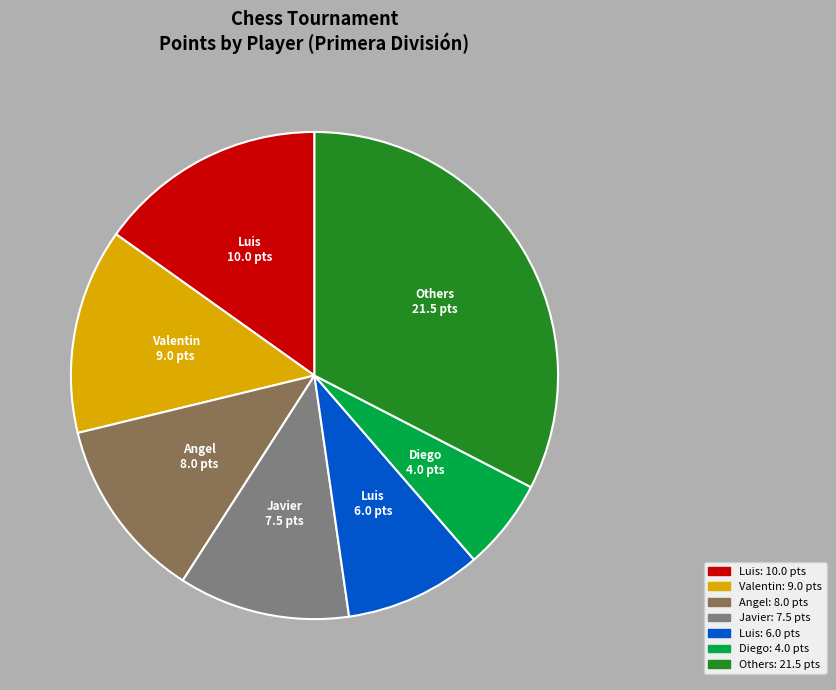

How many segments does this pie chart have?

7